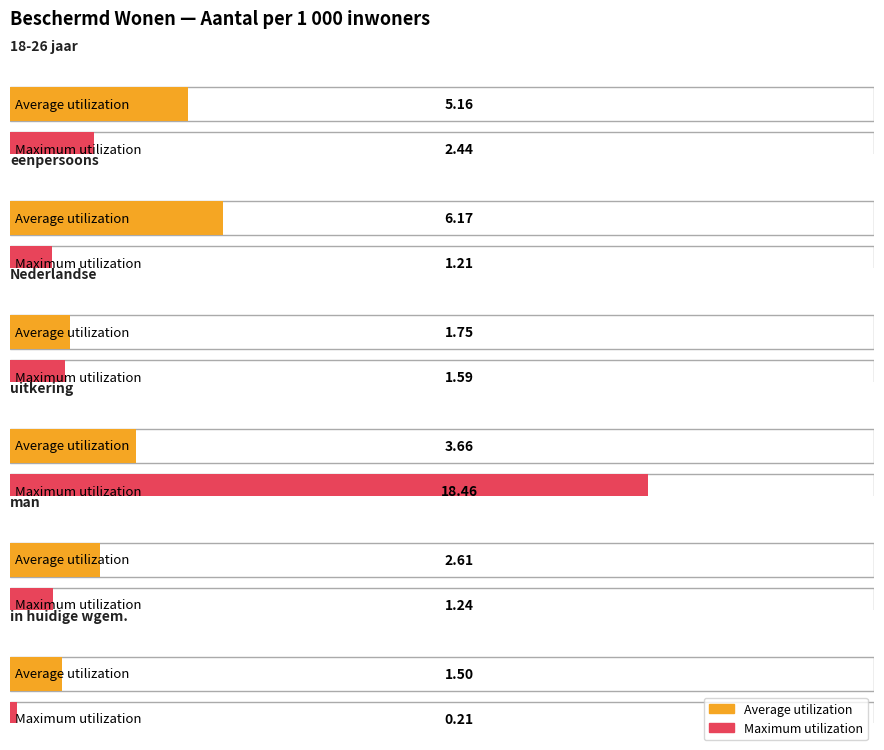

Is it true that Maximum utilization equals 2.4 at 18-26 jaar?

True